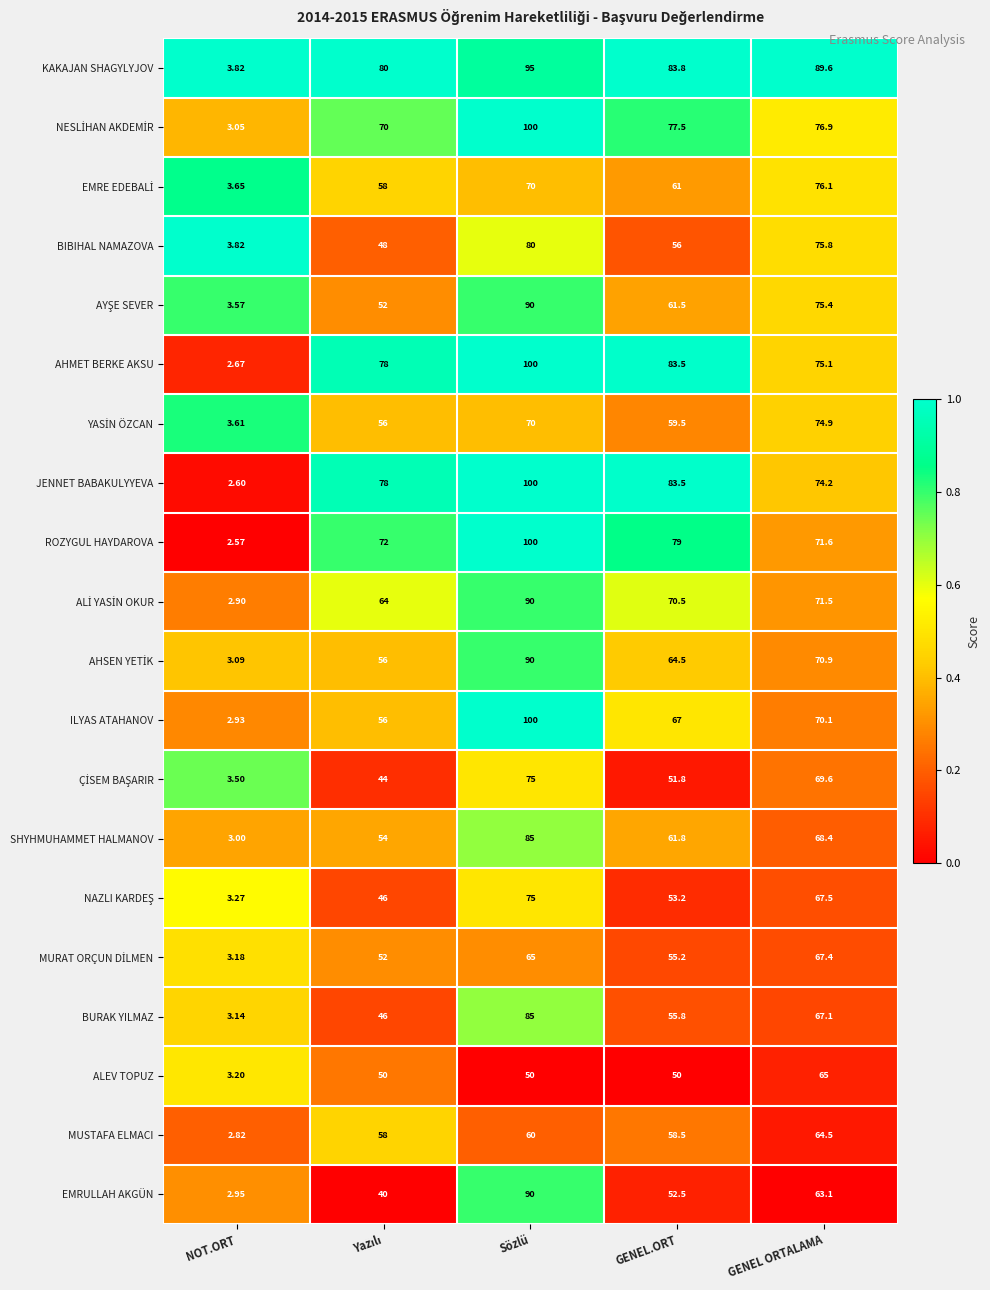

Where does the EMRULLAH AKGÜN series first go above 52?

Sözlü